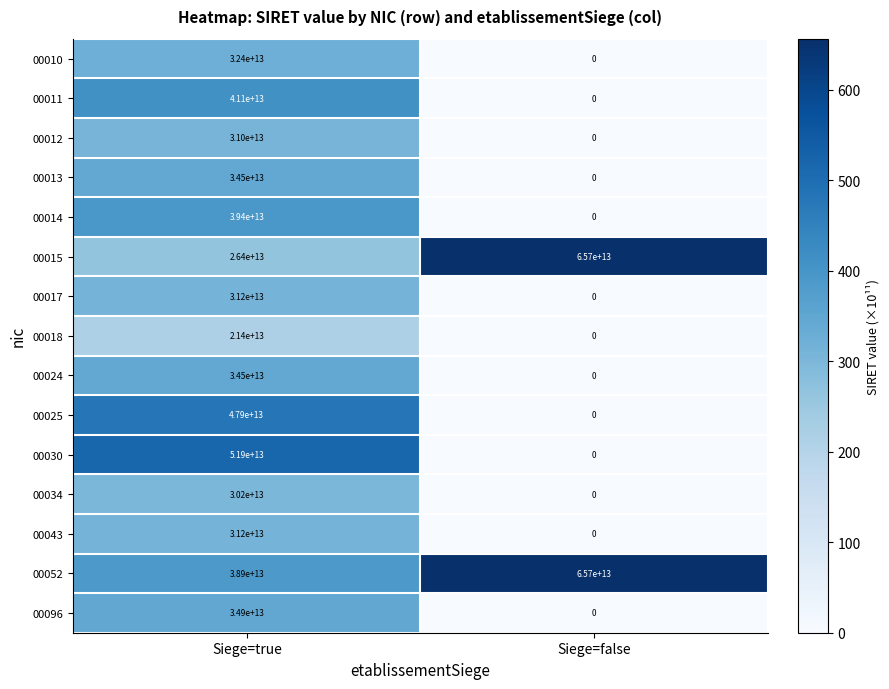

Rank the categories by 00034 value from highest to lowest.

Siege=true, Siege=false